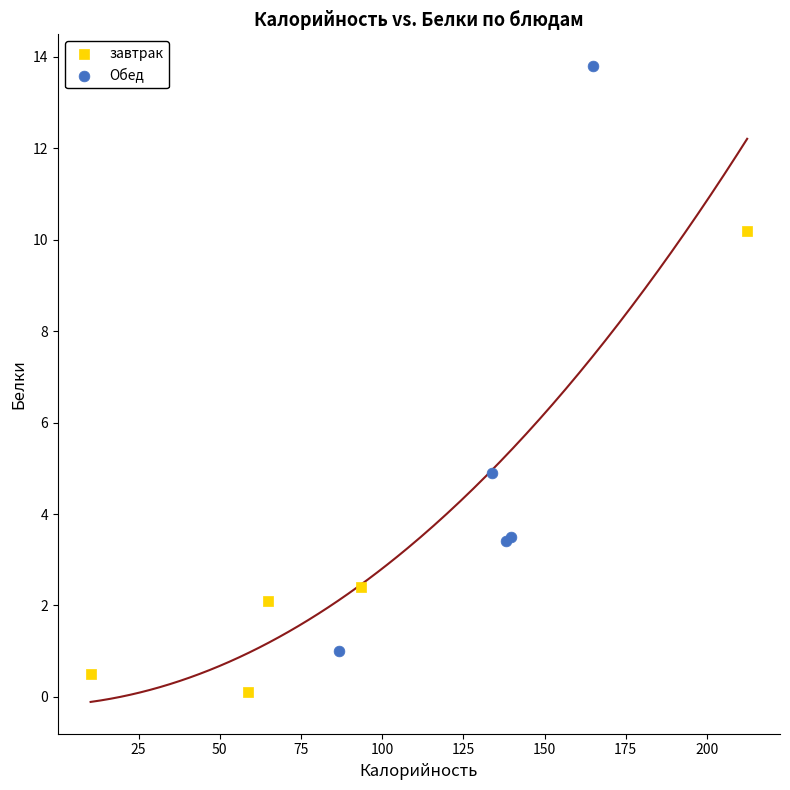

Which series has the largest Y range (max minus min)?

Обед